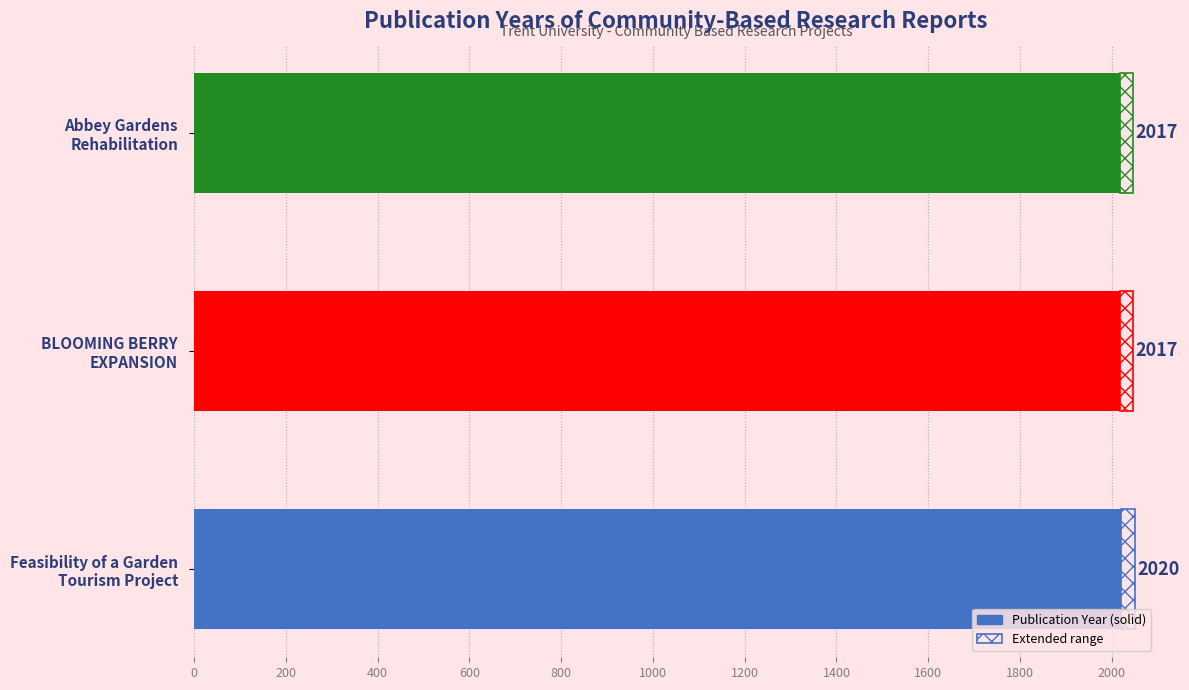

Does the chart contain any negative values?

No